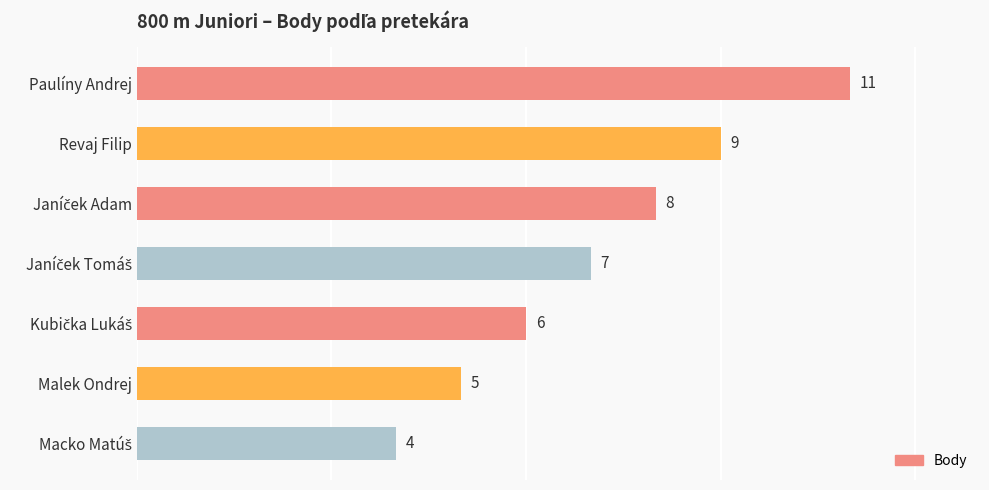

The chart shows a value of 5 at Paulíny Andrej. True or false?

False